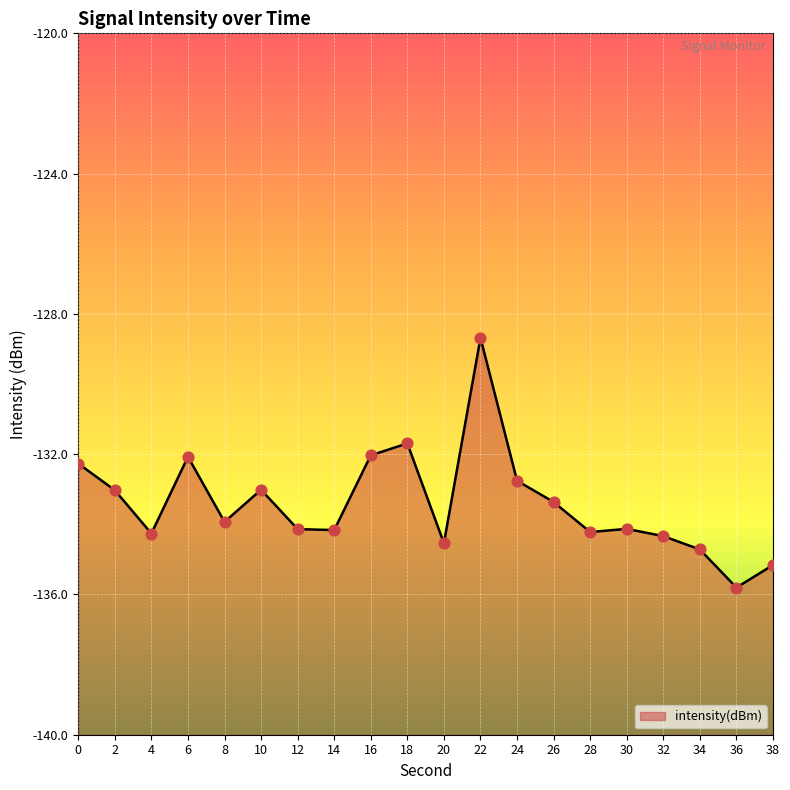

What is the change in value from 6 to 24?

-0.7